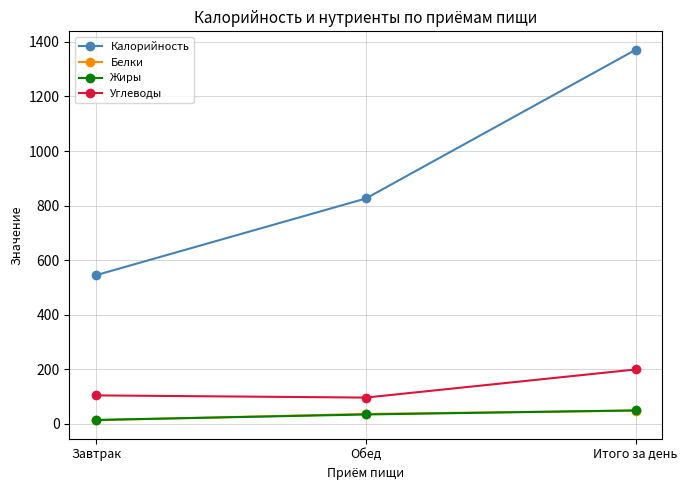

What are all the series names shown in the legend?

Калорийность, Белки, Жиры, Углеводы